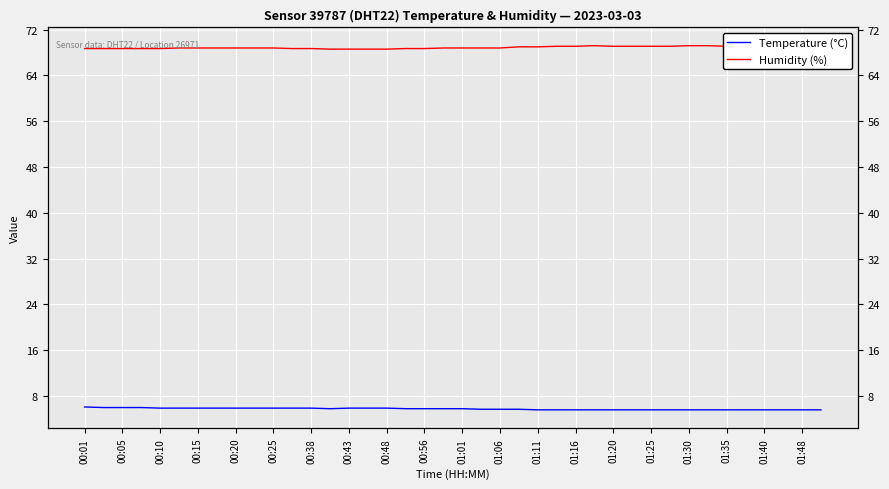

How many interior local valleys does the Temperature (°C) series have?

1